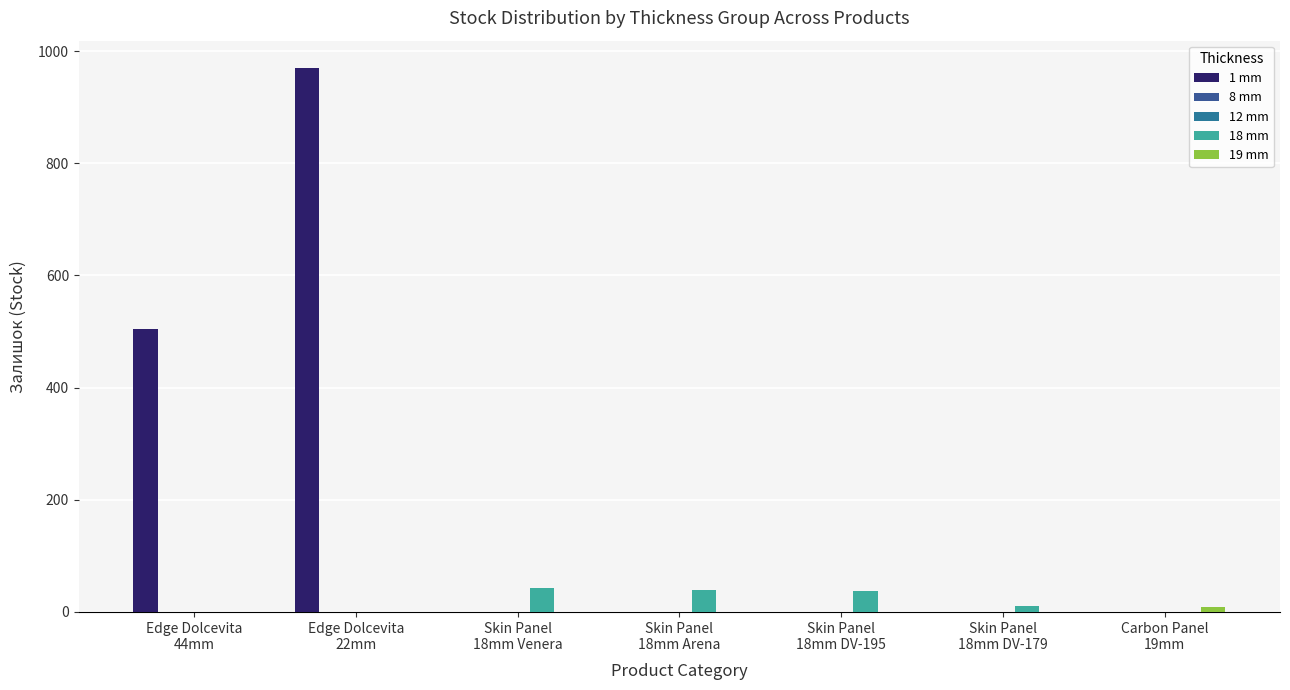

What are all the series names shown in the legend?

1 mm, 8 mm, 12 mm, 18 mm, 19 mm